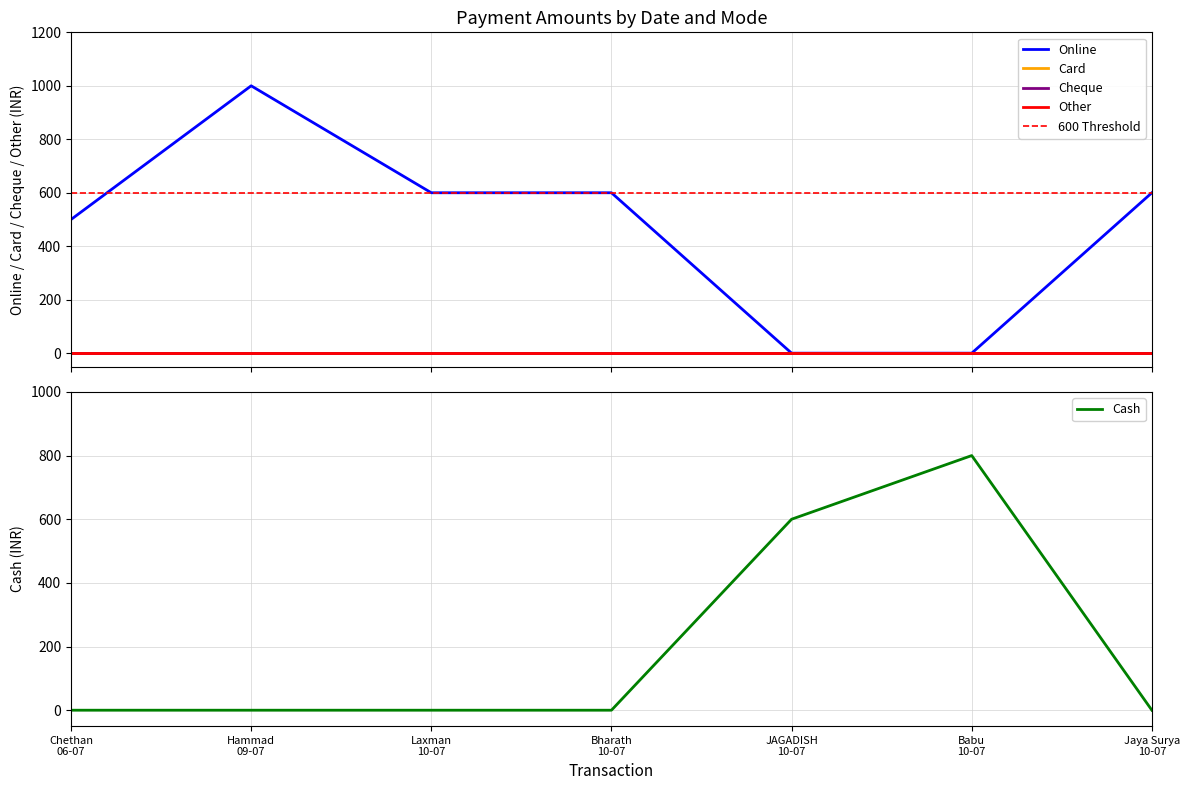

Reading left to right, what are all the values shown in this chart?

Online: 06-07-2024=500	09-07-2024=1000	10-07-2024 (Laxman)=600	10-07-2024 (Bharath)=600	10-07-2024 (JAGADISH)=0	10-07-2024 (Babu)=0	10-07-2024 (Jaya Surya)=600
Cash: 06-07-2024=0	09-07-2024=0	10-07-2024 (Laxman)=0	10-07-2024 (Bharath)=0	10-07-2024 (JAGADISH)=600	10-07-2024 (Babu)=800	10-07-2024 (Jaya Surya)=0
Card: 06-07-2024=0	09-07-2024=0	10-07-2024 (Laxman)=0	10-07-2024 (Bharath)=0	10-07-2024 (JAGADISH)=0	10-07-2024 (Babu)=0	10-07-2024 (Jaya Surya)=0
Cheque: 06-07-2024=0	09-07-2024=0	10-07-2024 (Laxman)=0	10-07-2024 (Bharath)=0	10-07-2024 (JAGADISH)=0	10-07-2024 (Babu)=0	10-07-2024 (Jaya Surya)=0
Other: 06-07-2024=0	09-07-2024=0	10-07-2024 (Laxman)=0	10-07-2024 (Bharath)=0	10-07-2024 (JAGADISH)=0	10-07-2024 (Babu)=0	10-07-2024 (Jaya Surya)=0